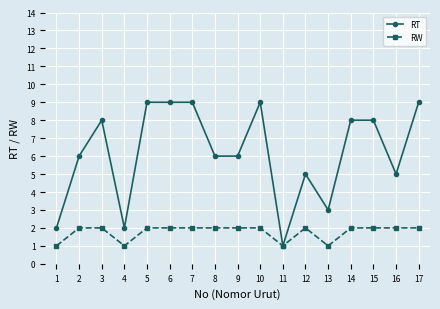

Where is the first local minimum for RT?

4